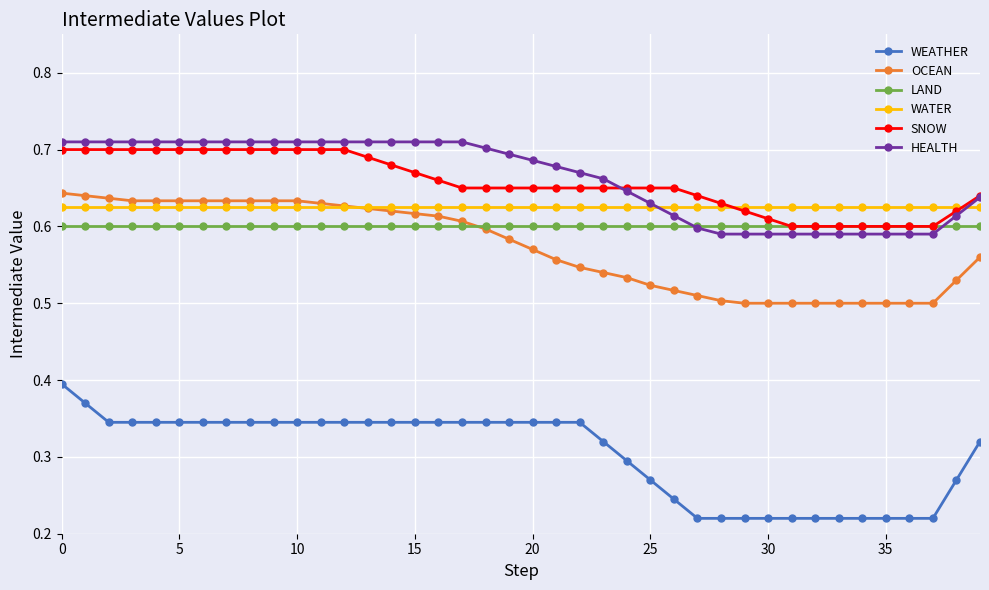

Which series has the largest range (max minus min)?

WEATHER